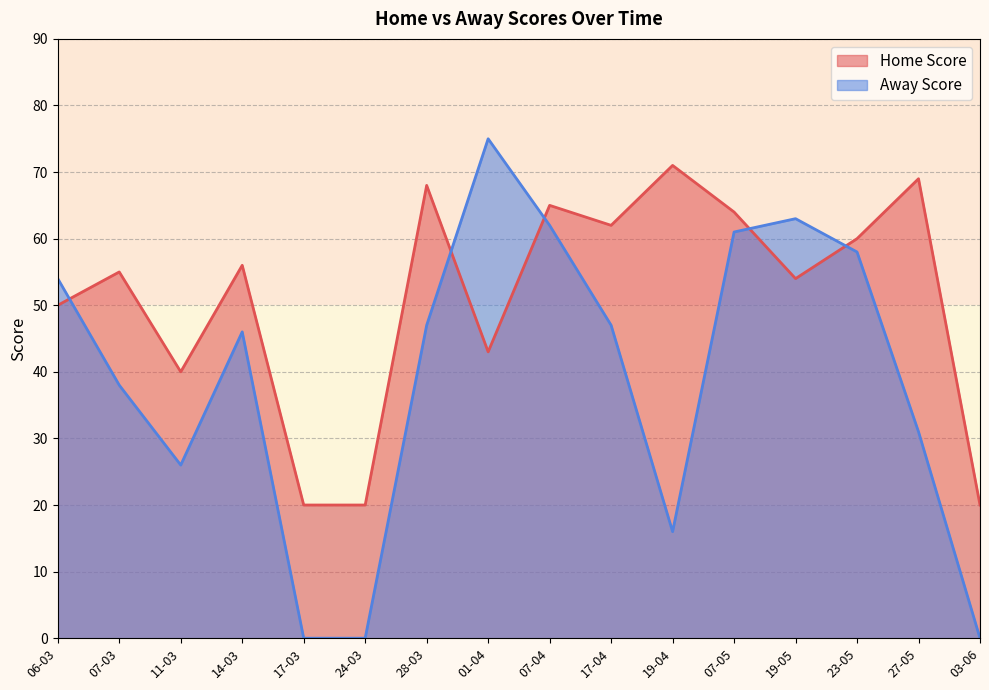

Which has a higher value, 27-05 or 11-03?

27-05